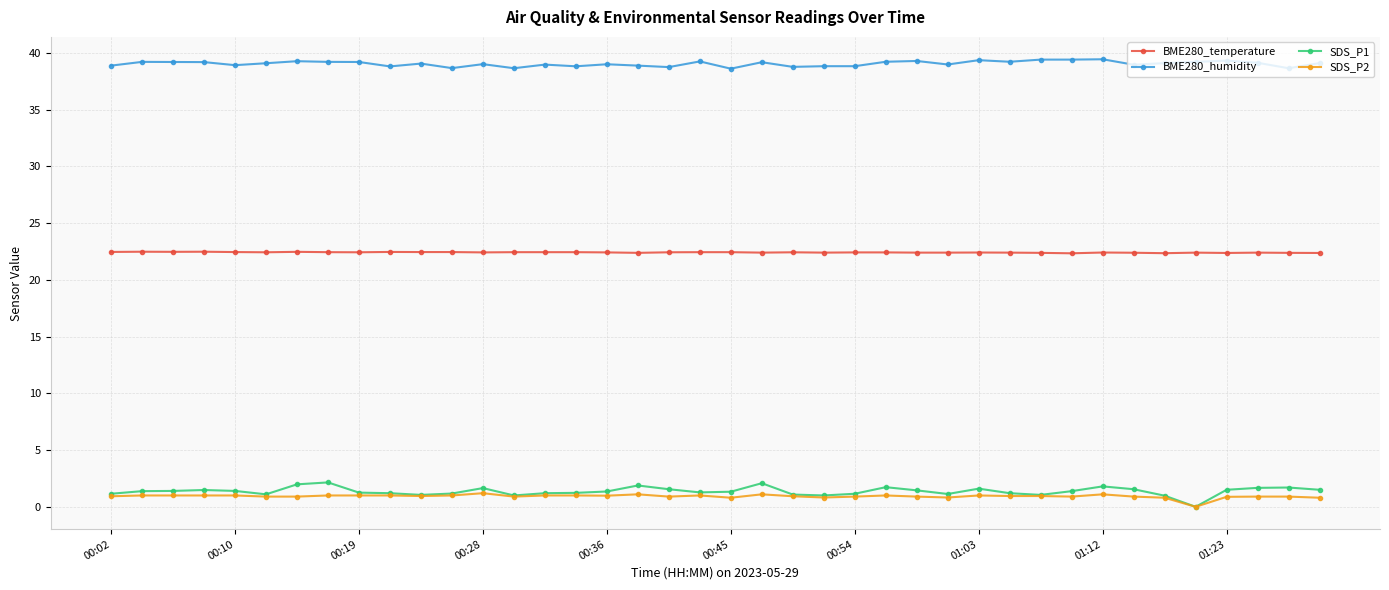

Which series has the widest spread of values?

SDS_P1